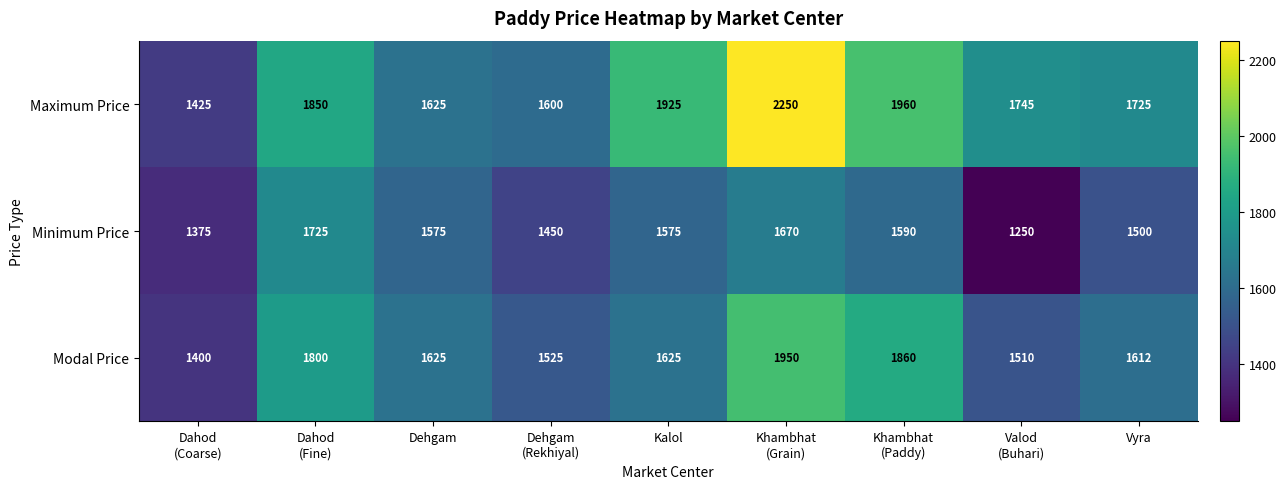

Which category has the highest value across all series?

Khambhat
(Grain)